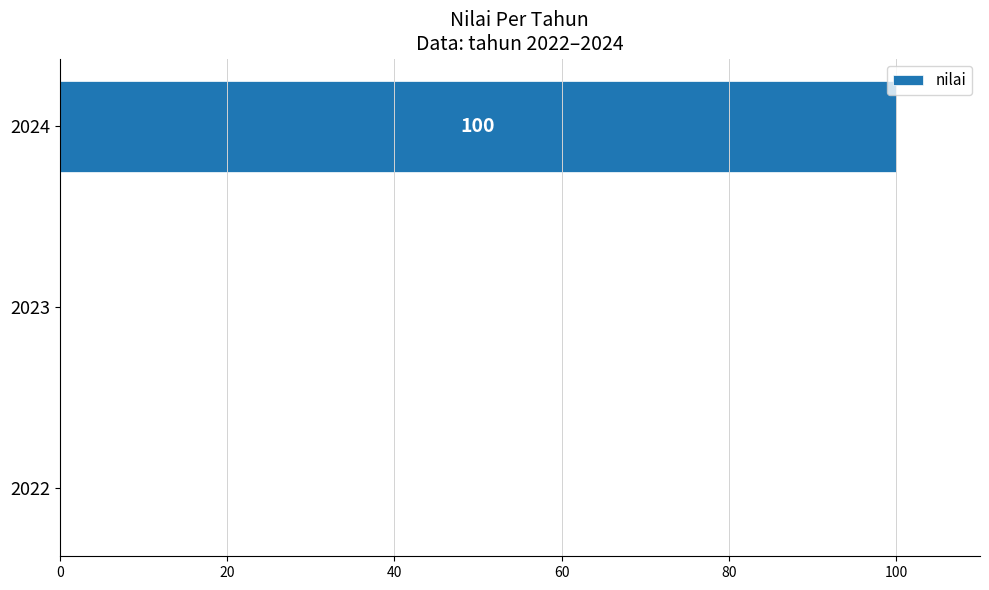

Which category has the highest value across all series?

2024